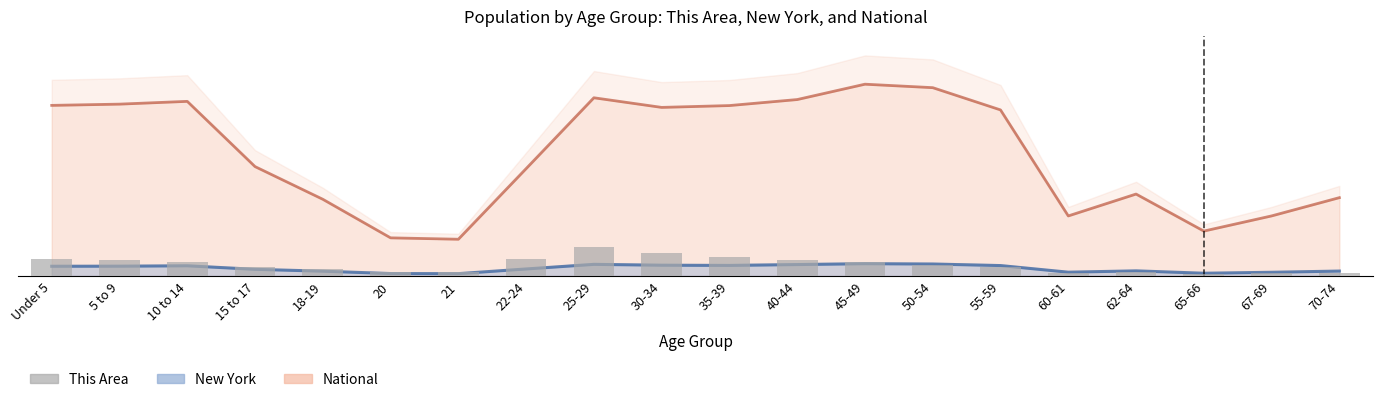

What is the change in value from Under 5 to 70-74?

-1645079.5